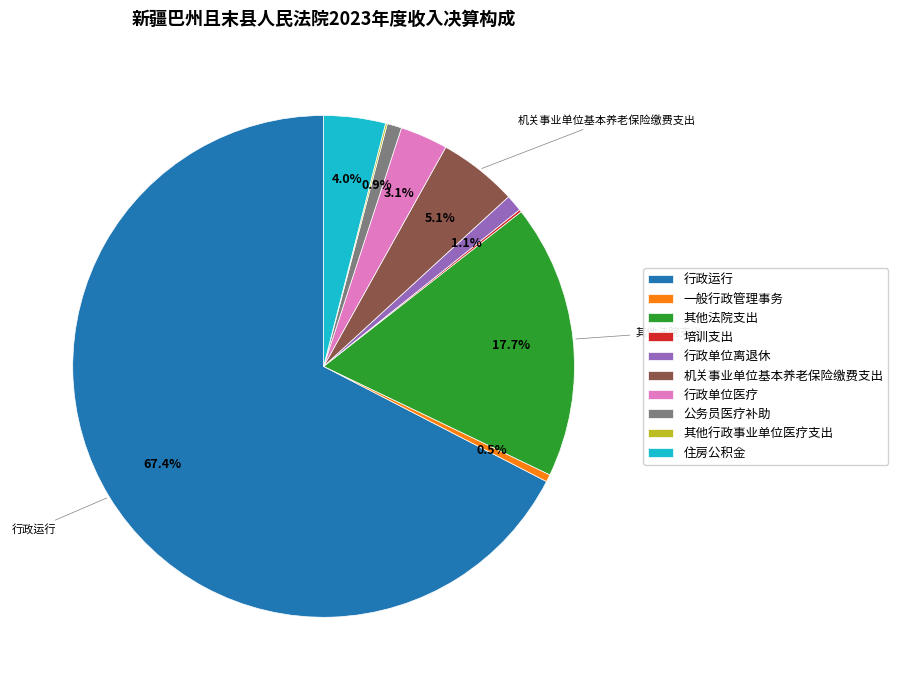

Which has a higher value, 一般行政管理事务 or 住房公积金?

住房公积金